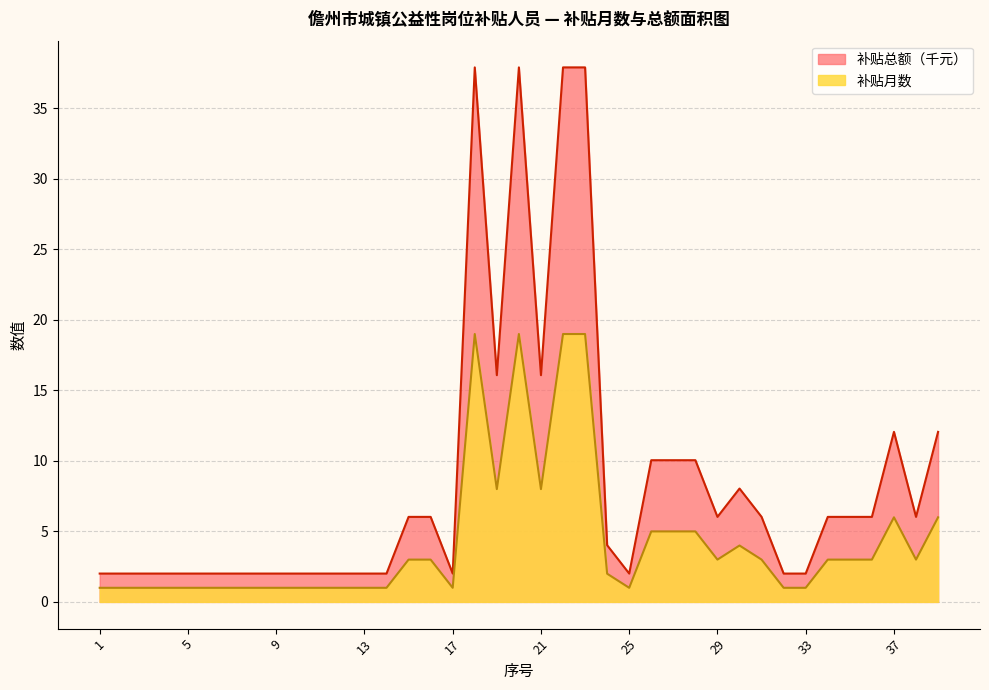

What is the smallest value displayed?

1.0